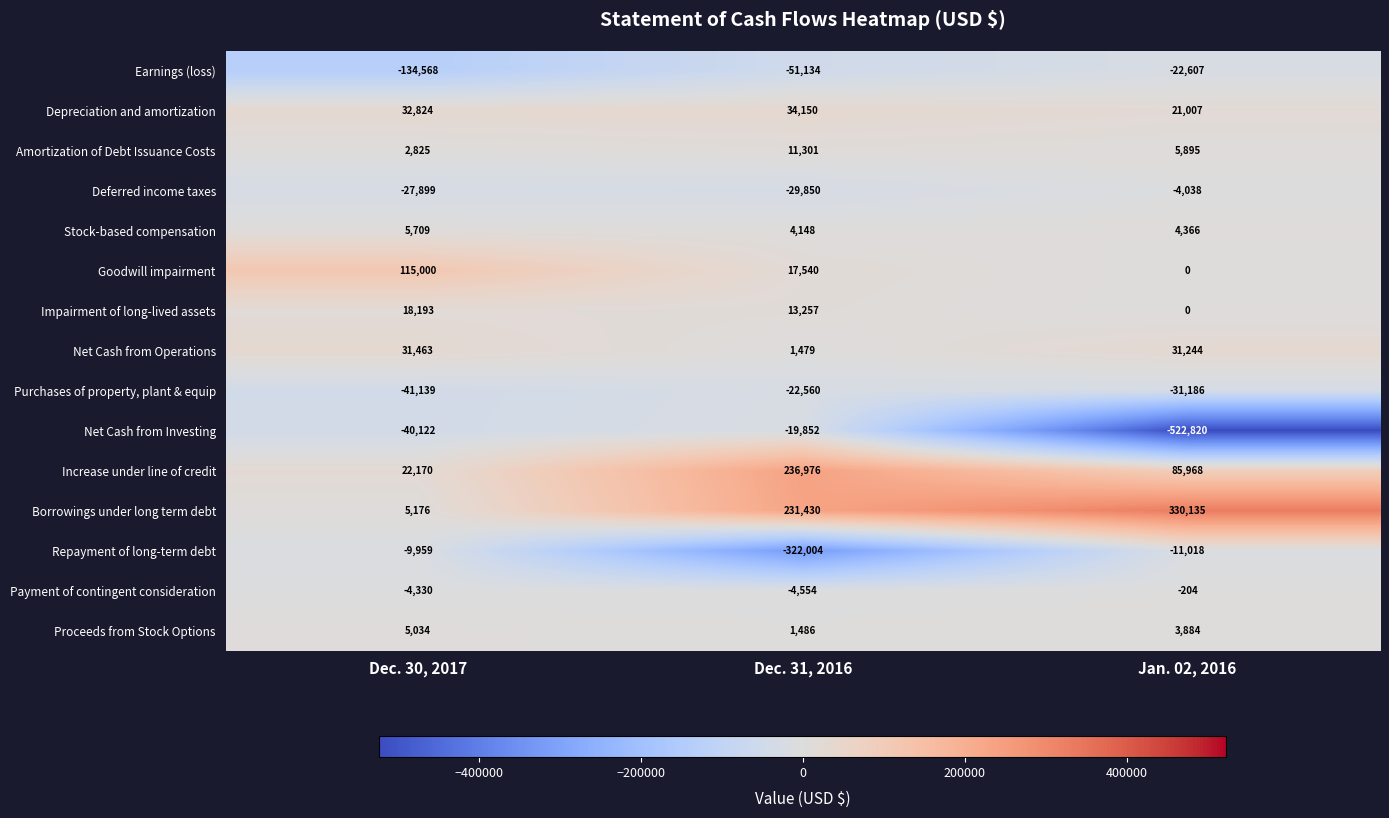

What value does the Payment of contingent consideration series have at Jan. 02, 2016?

-204